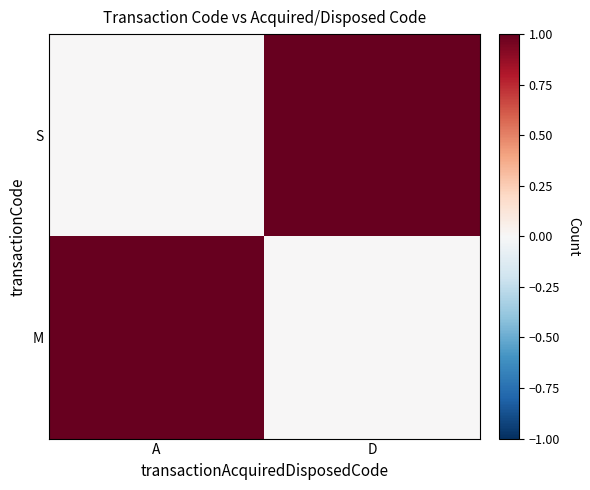

At which category does the chart reach its peak across all series?

A